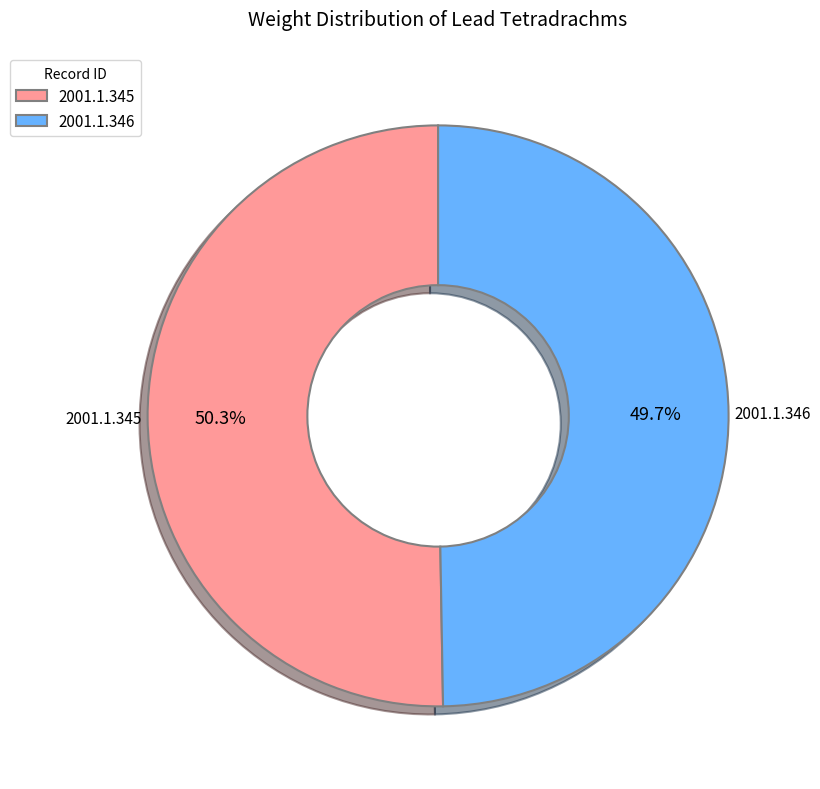

Which has a higher value, 2001.1.345 or 2001.1.346?

2001.1.345